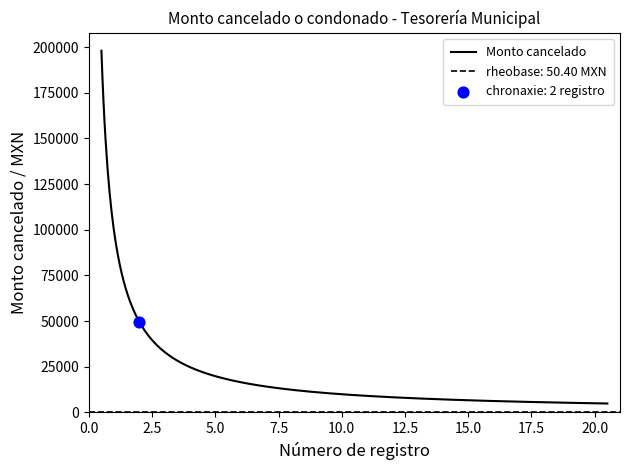

What is the maximum value for Monto cancelado?

198013.4